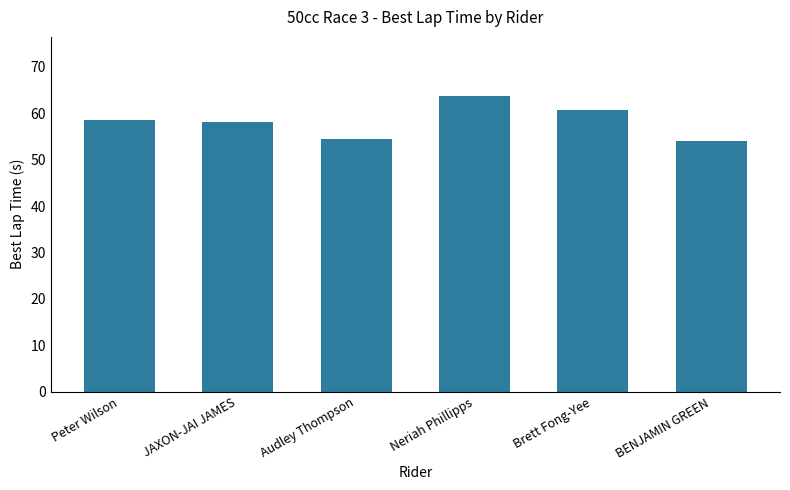

Approximately how many times larger is the value at BENJAMIN GREEN compared to JAXON-JAI JAMES?

0.9